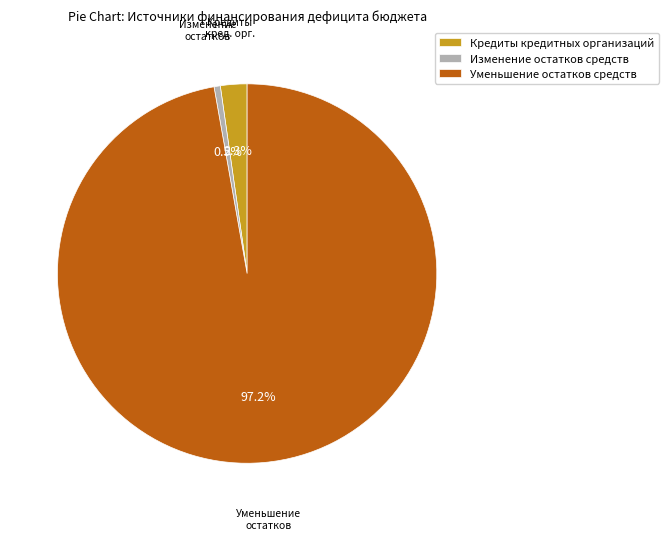

True or false: Кредиты кредитных организаций accounts for 2% of the total.

True